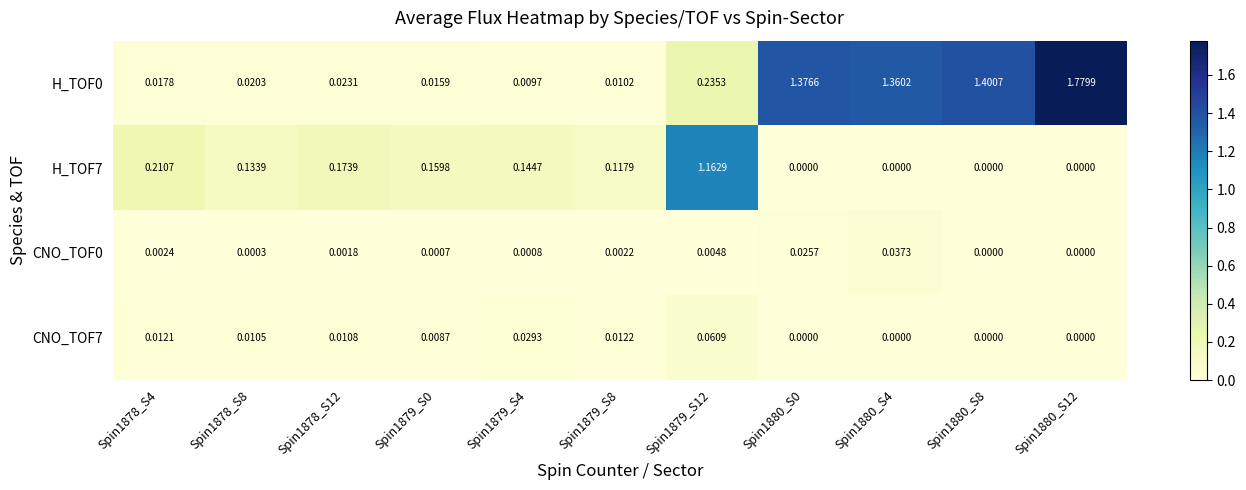

Between Spin1878_S4 and Spin1879_S0, which series saw the biggest shift?

H_TOF7